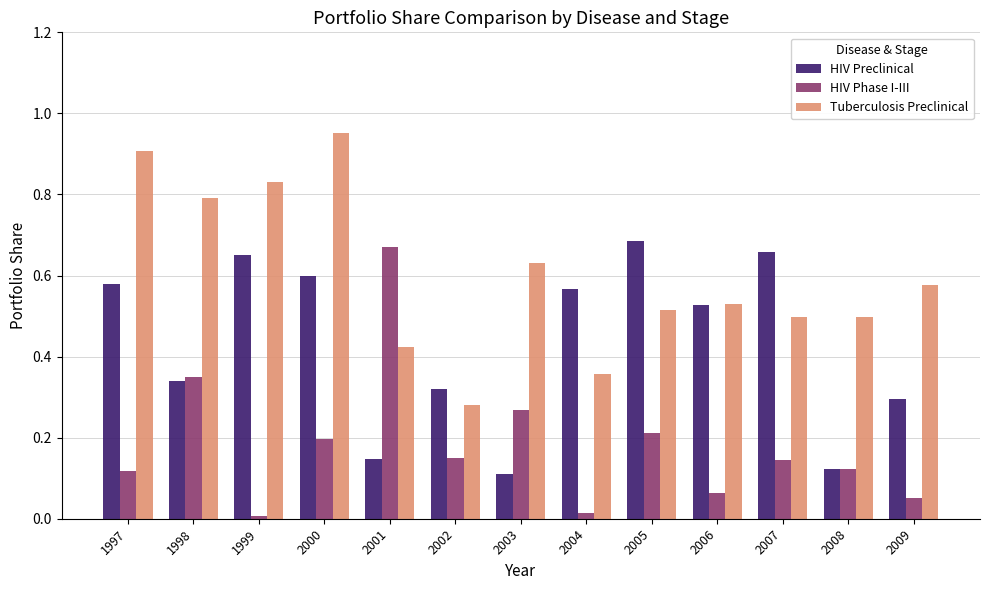

The HIV Phase I-III series shows 0.2 at 2002. True or false?

False